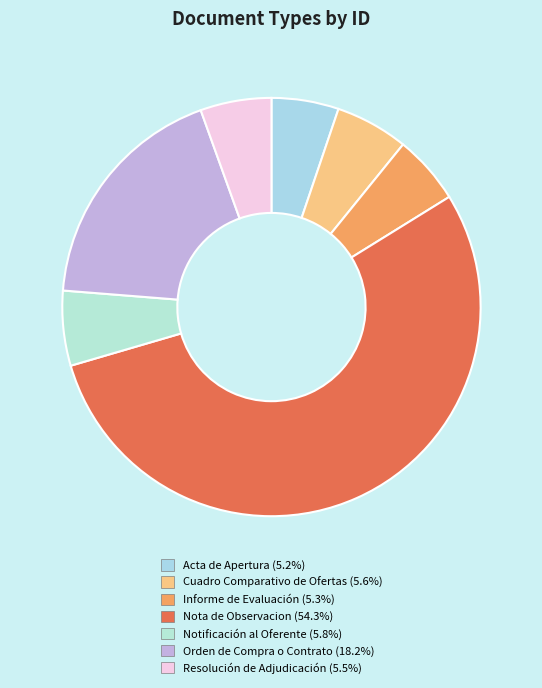

Count the number of slices in the pie.

7